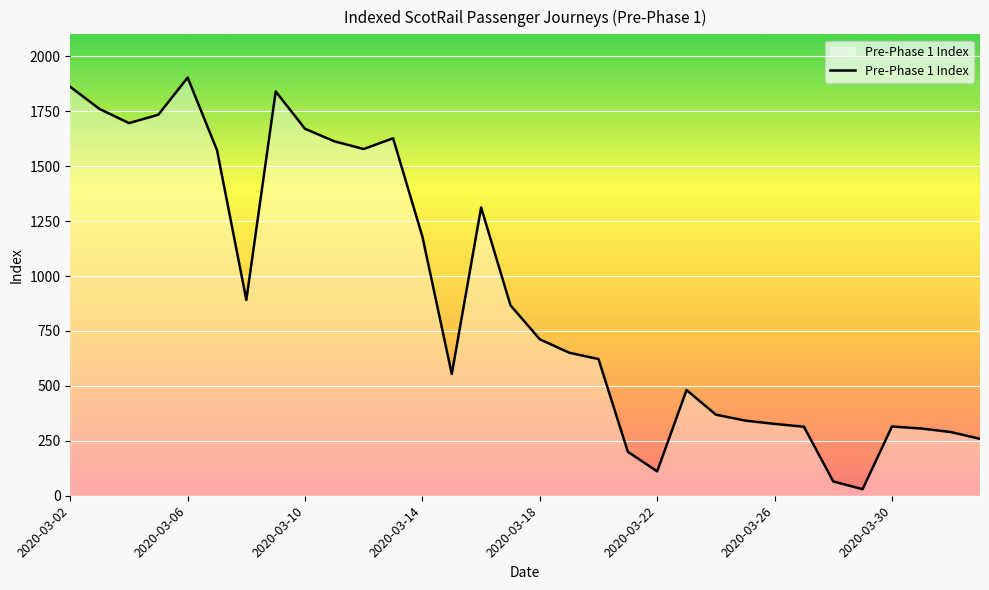

What is the maximum value shown in the chart?

1903